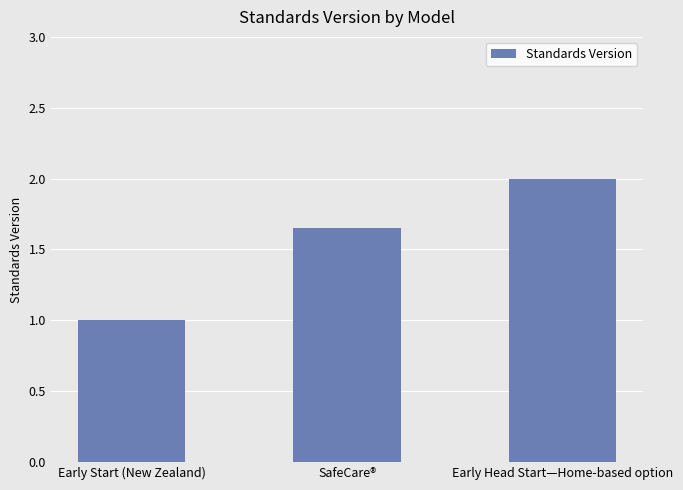

Which label corresponds to the smallest value in the chart?

Early Start (New Zealand)